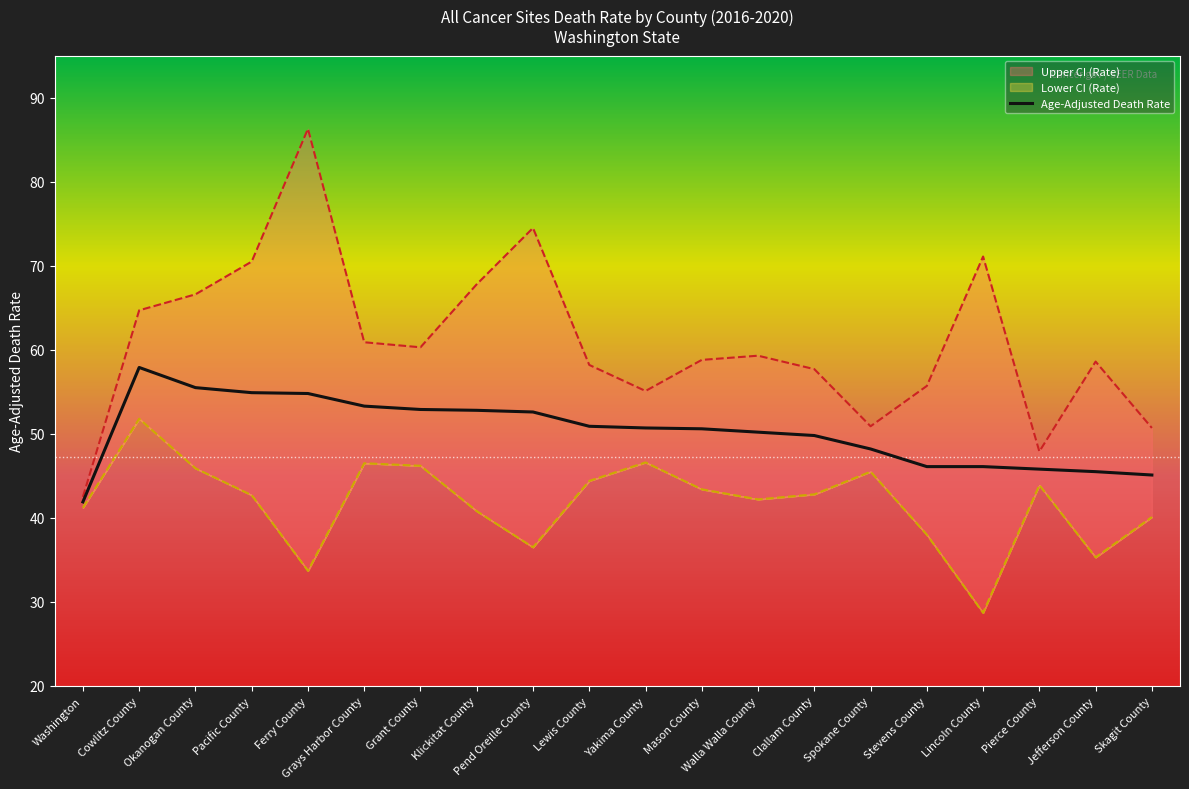

How many points are higher than both their immediate neighbors (excluding endpoints)?

1